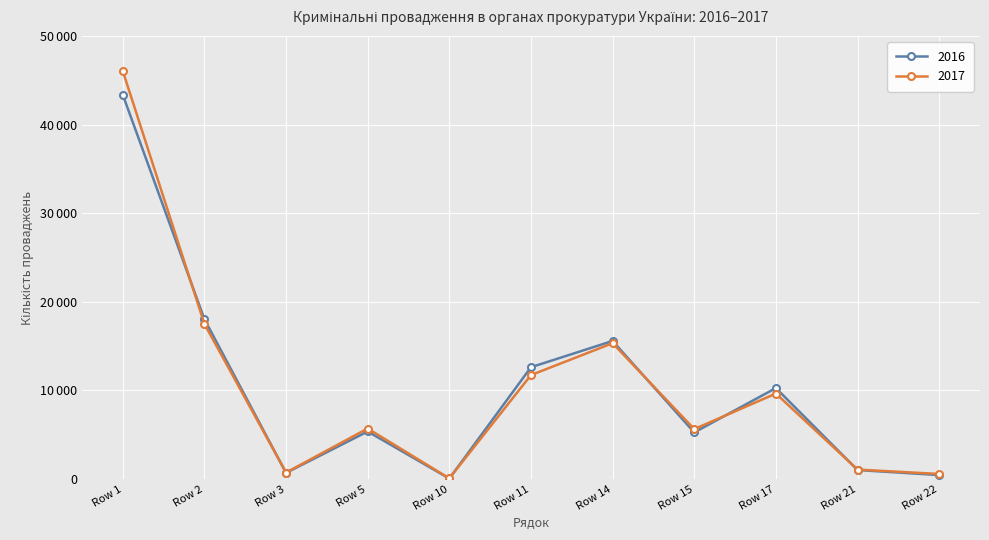

Which series has the largest total across all categories?

2017